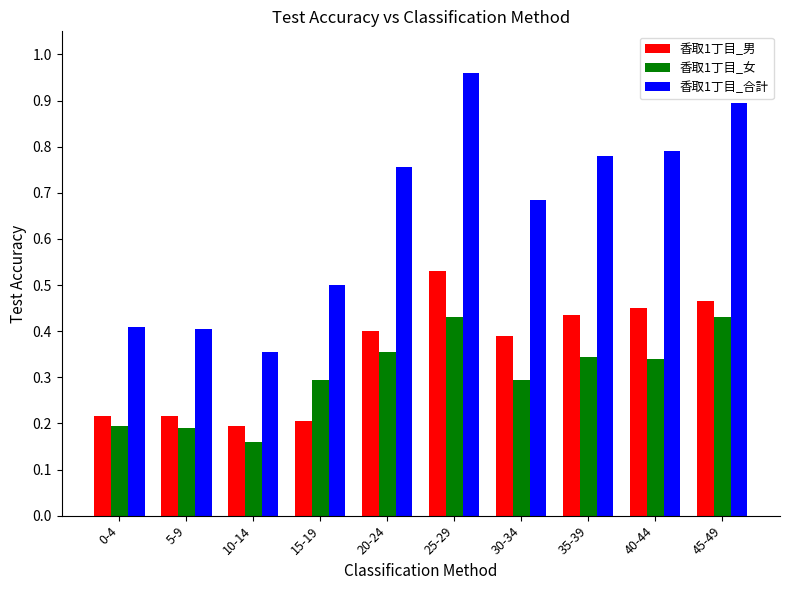

Which category has the highest value across all series?

25-29